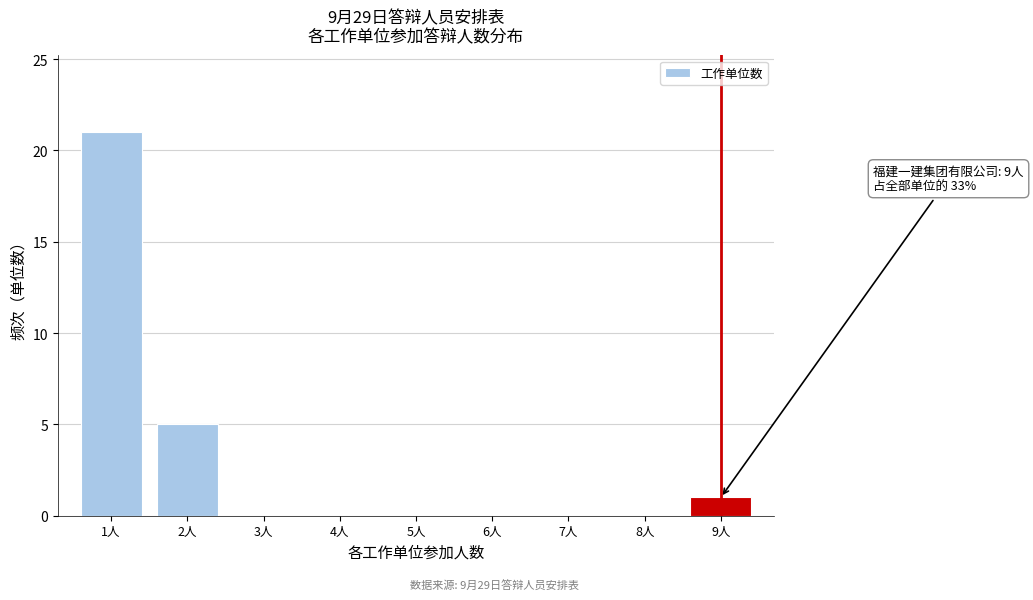

Reading right to left, extract all data points from this chart.

9人=1	8人=0	7人=0	6人=0	5人=0	4人=0	3人=0	2人=5	1人=21